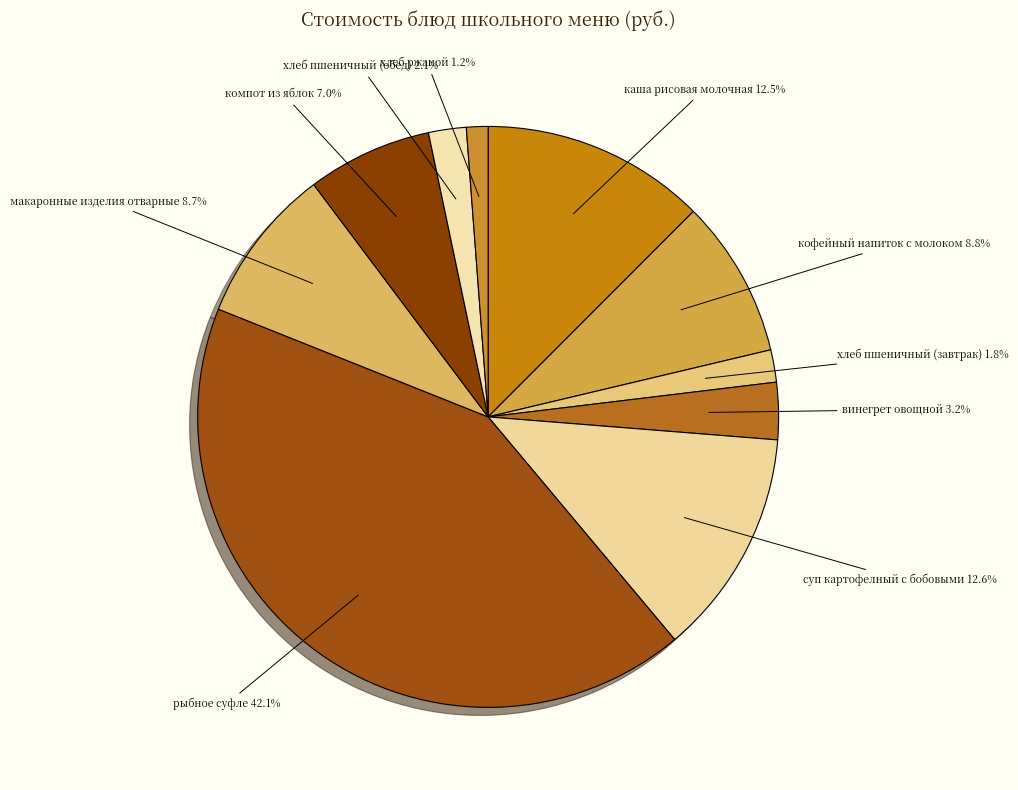

Count the number of slices in the pie.

10